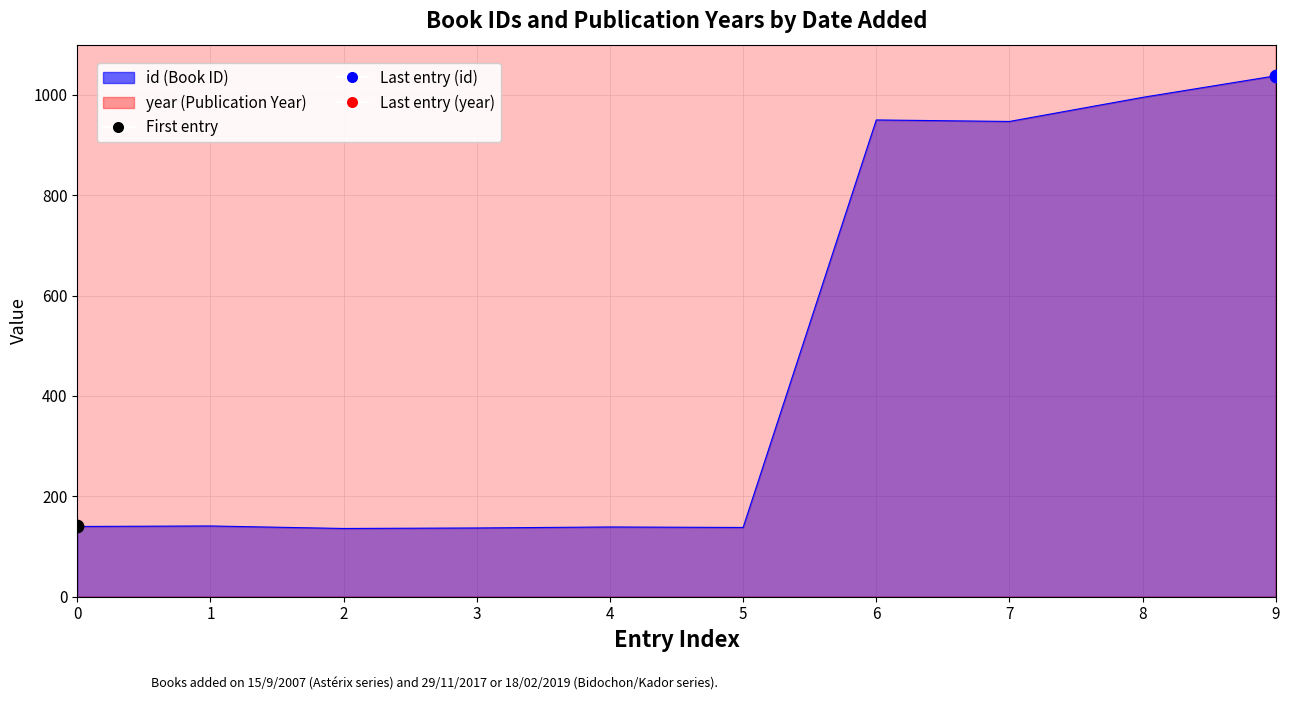

Which series has the largest Y range (max minus min)?

id